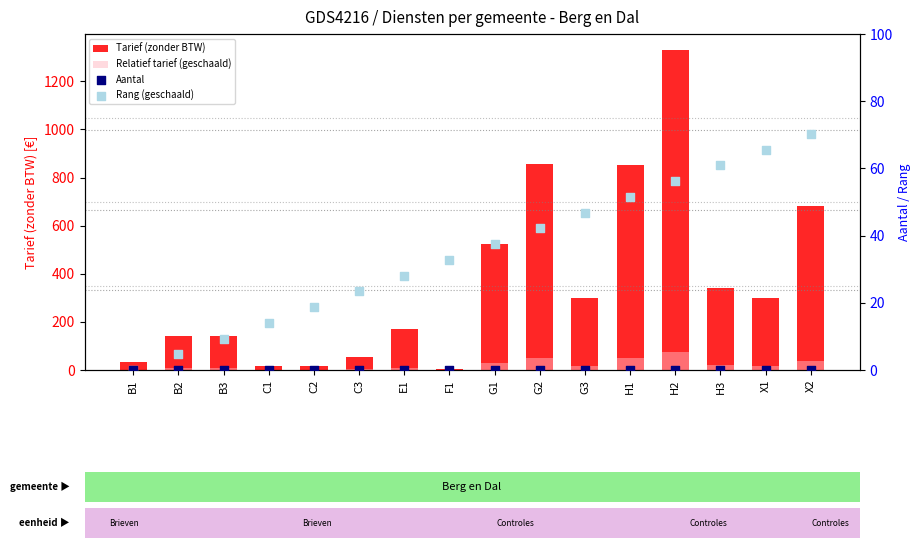

What is the total value across all series at C3?

78.9